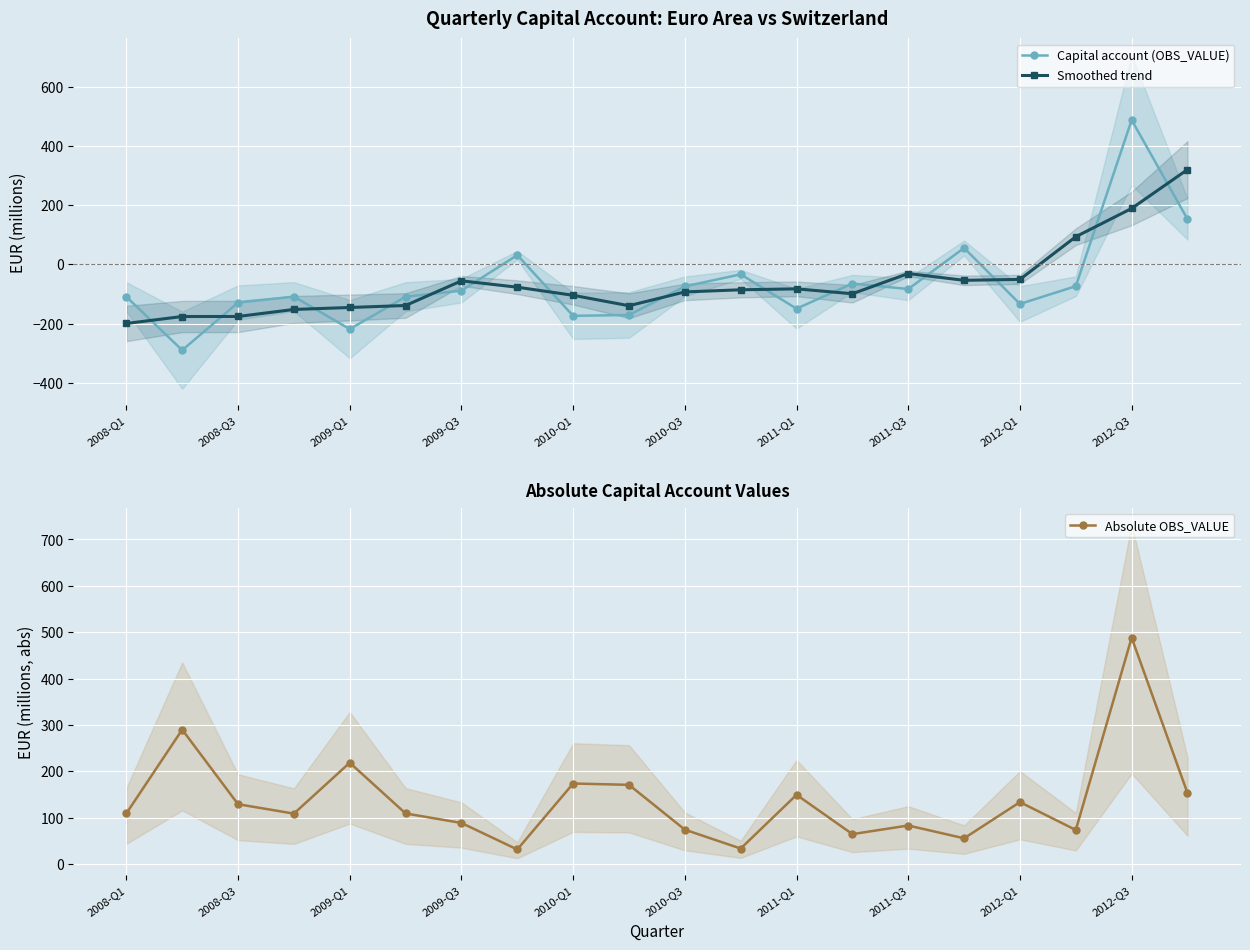

What is the maximum value for Capital account (OBS_VALUE)?

488.2